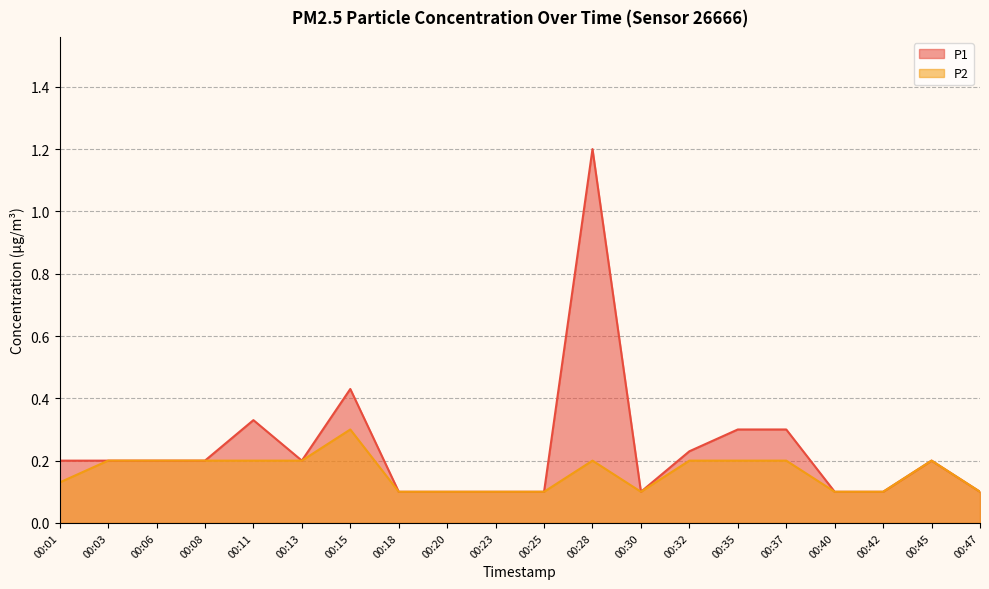

How many interior local valleys does the P2 series have?

1